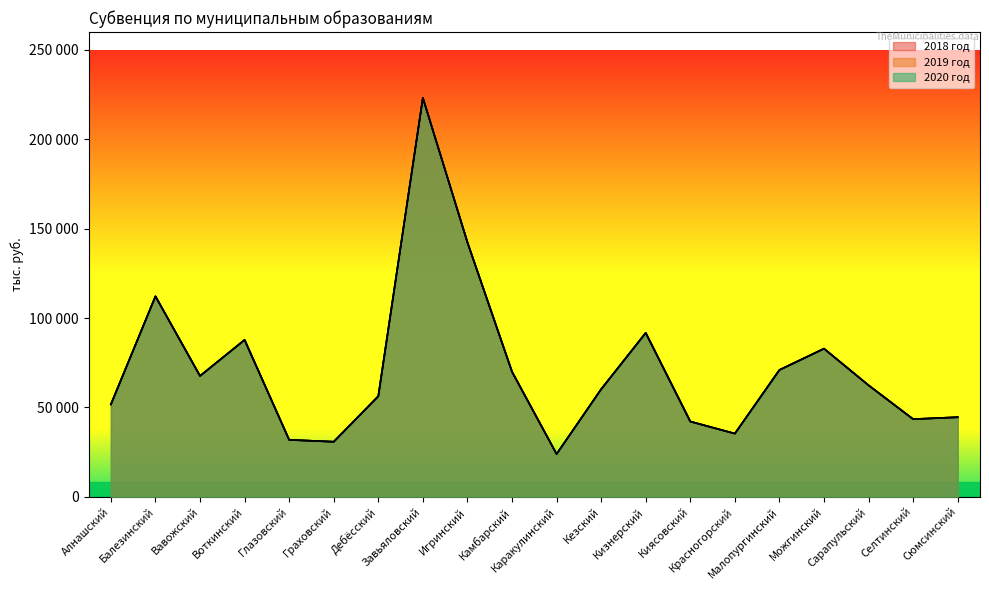

How many values in the 2020 год series are below 62350?

10